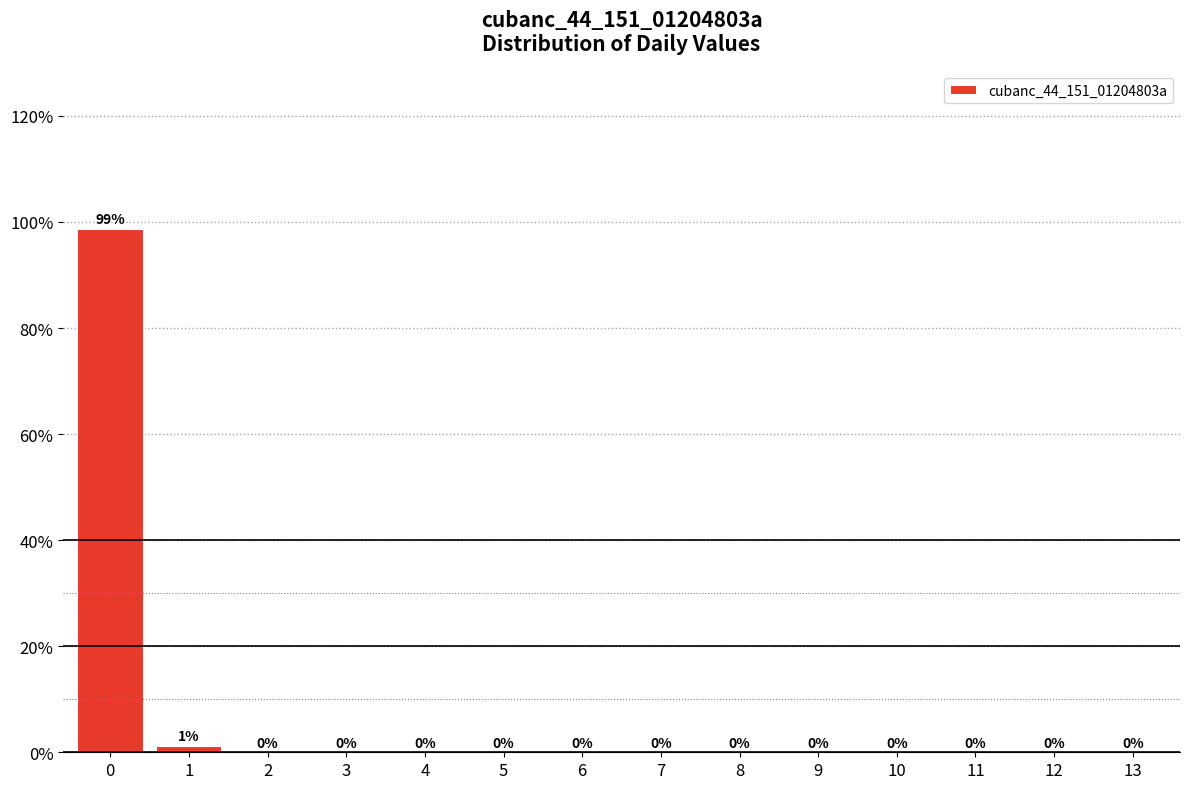

What is the sum of all values?

100.0